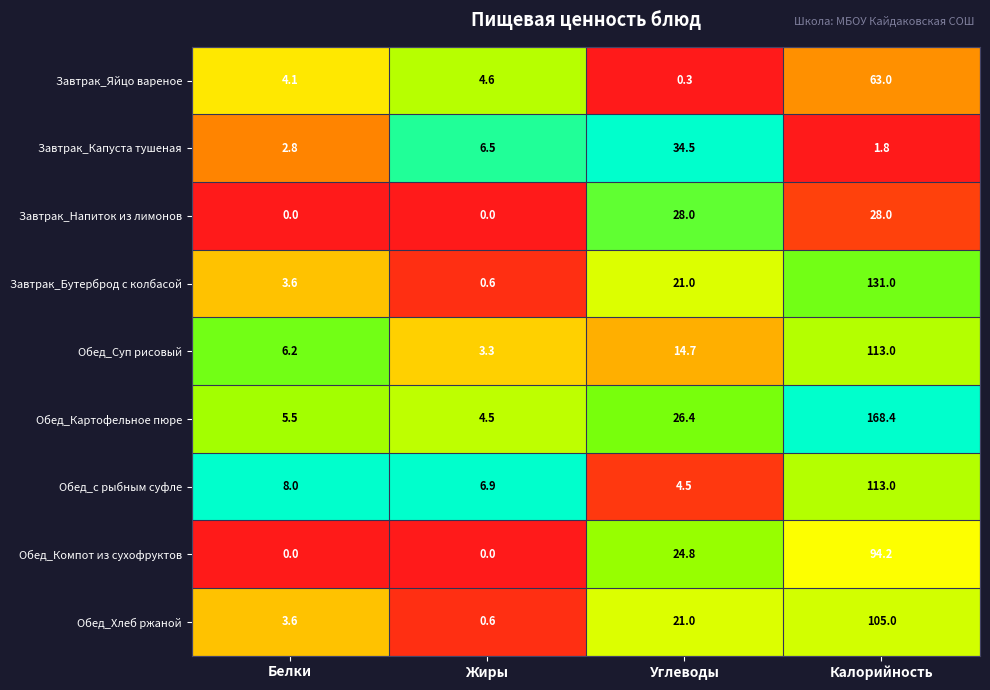

What is the difference between the maximum and minimum values in the Завтрак_Капуста тушеная series?

32.7